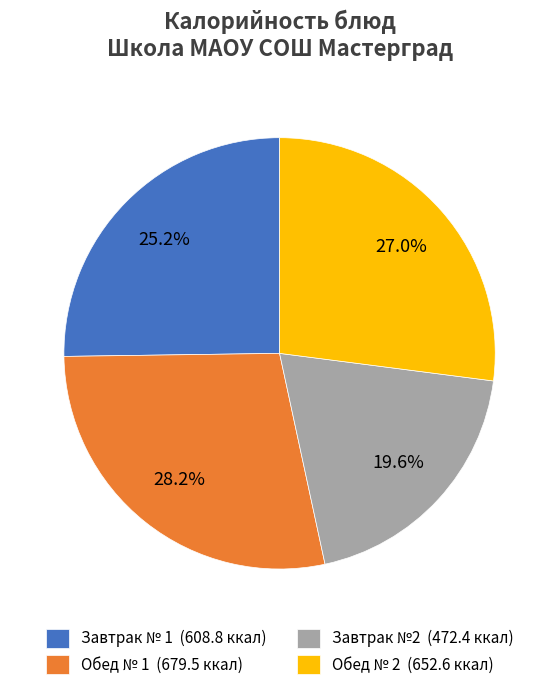

Between Обед № 2 (652.6 ккал) and Обед № 1 (679.5 ккал), which is larger?

Обед № 1 (679.5 ккал)